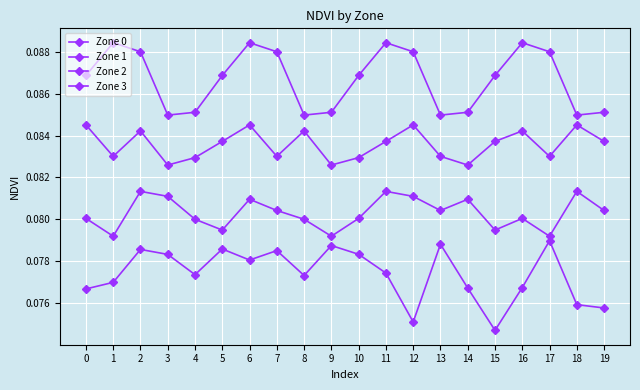

What is the value of the Zone 0 point at the 3rd from the left?

0.1